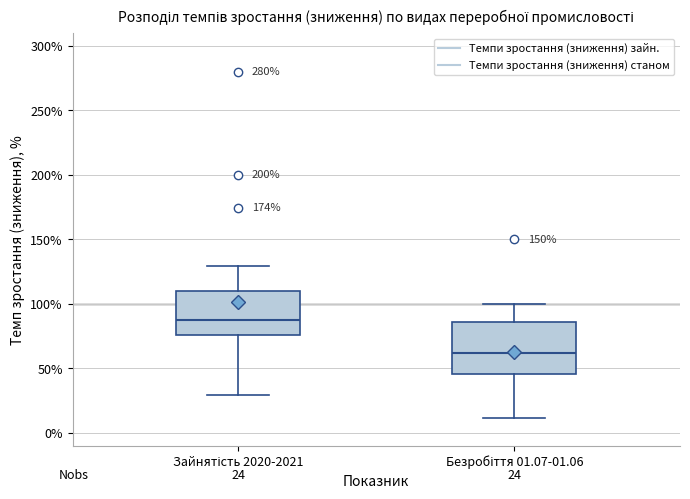

Which box has the highest median line?

Зайнятість 2020-2021